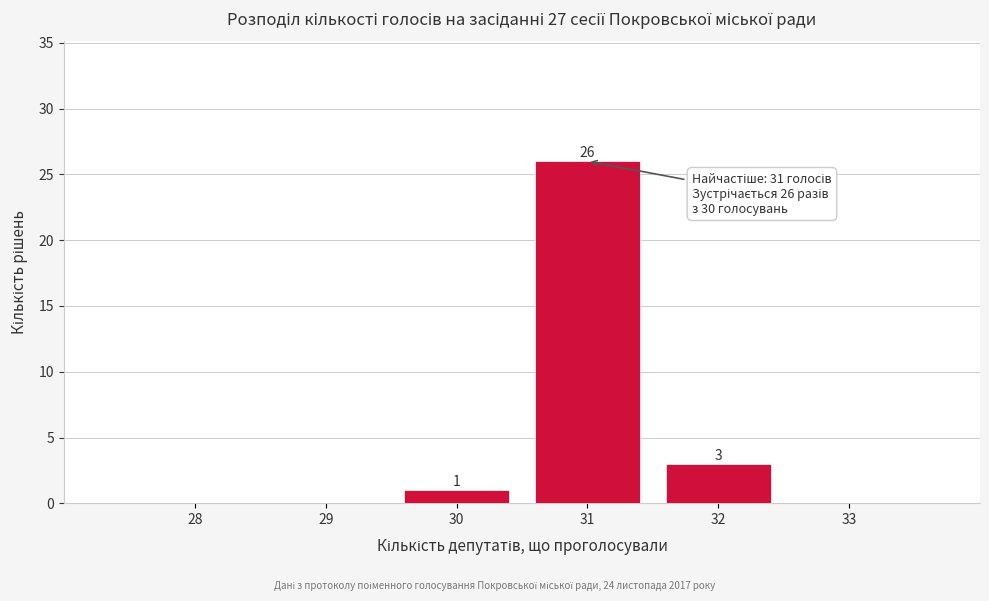

Reading left to right, what are all the values shown in this chart?

28=0	29=0	30=1	31=26	32=3	33=0